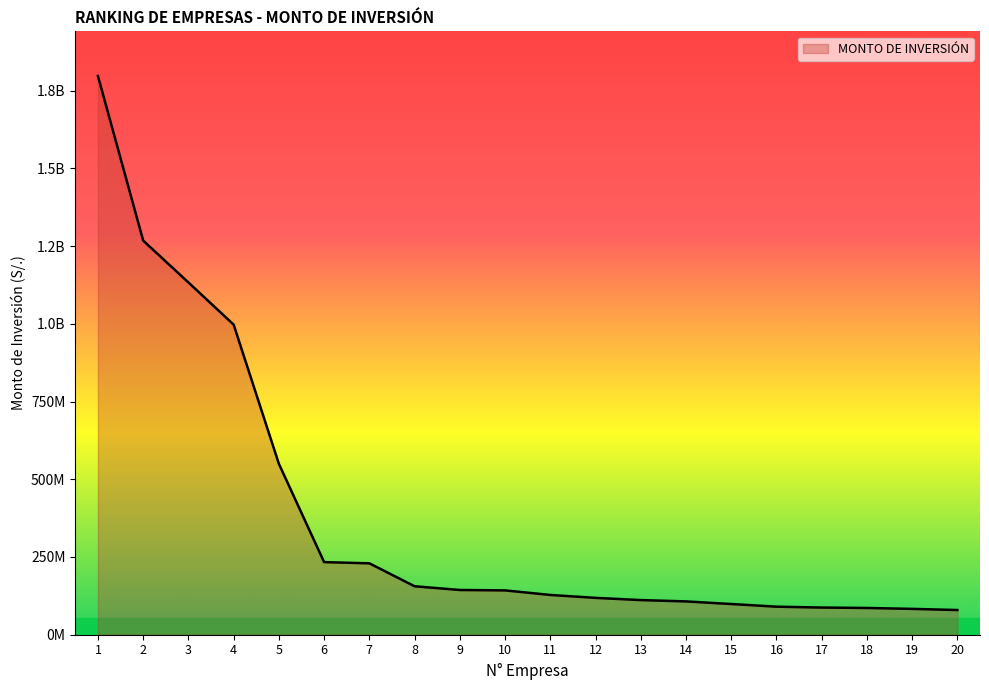

How many categories are shown in the chart?

20